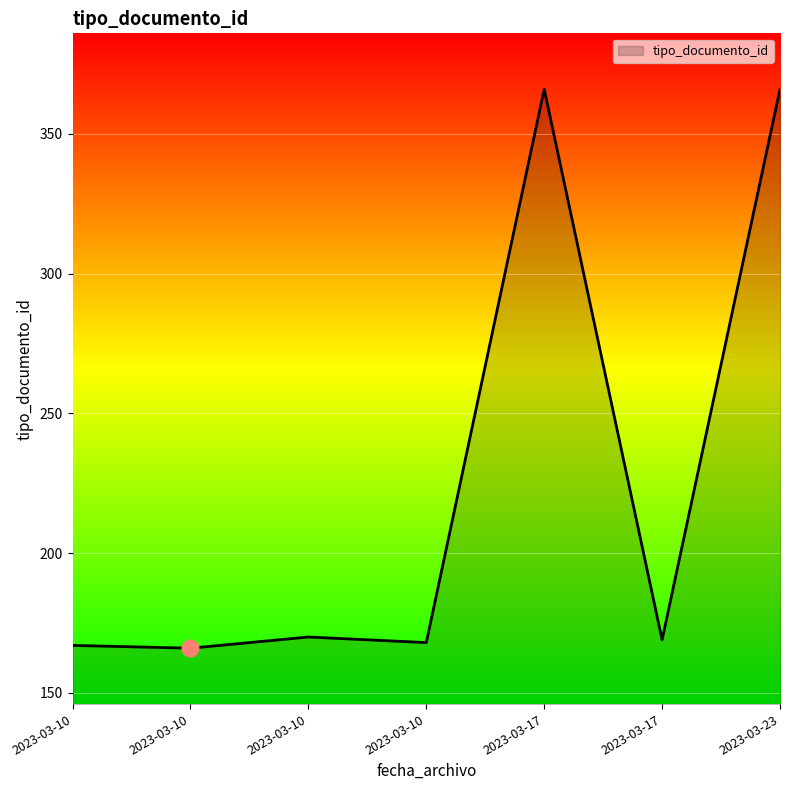

Which category has the lowest value across all series?

2023-03-10 10:56:14